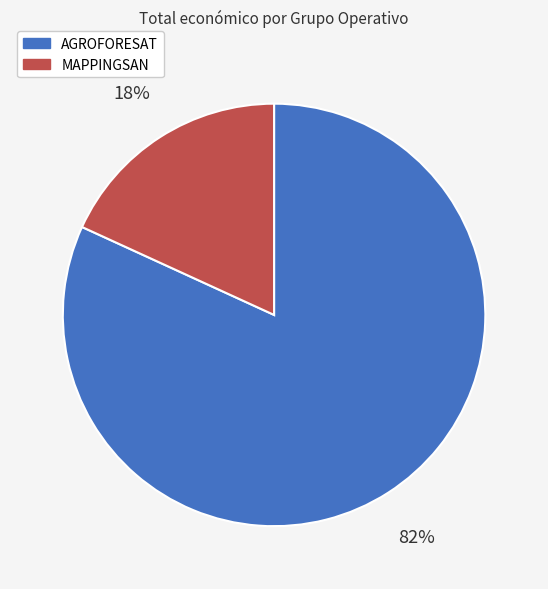

Between MAPPINGSAN and AGROFORESAT, which is larger?

AGROFORESAT